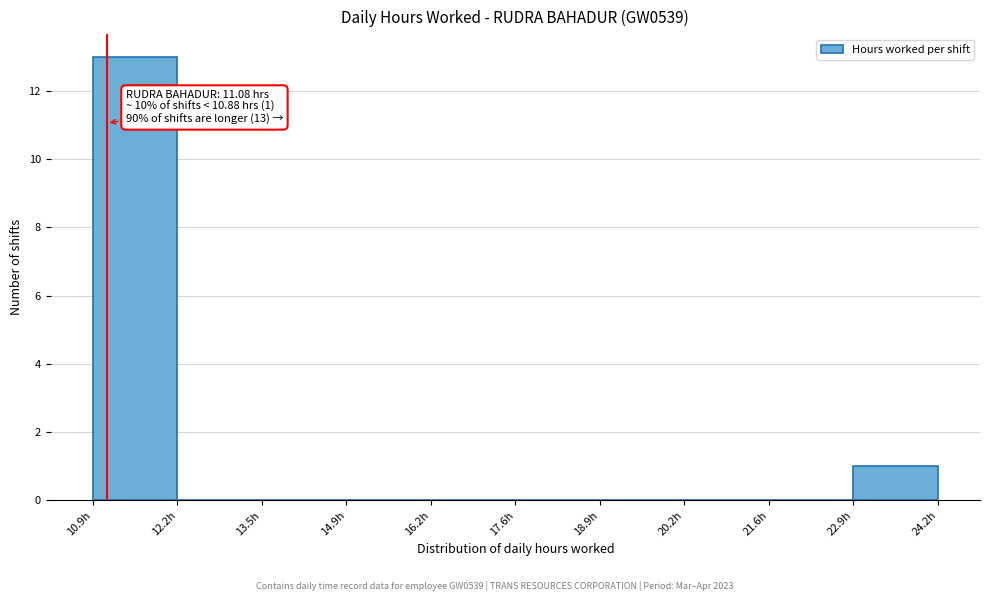

Over which range of the x-axis is the bar tallest?

10.8 to 12.2